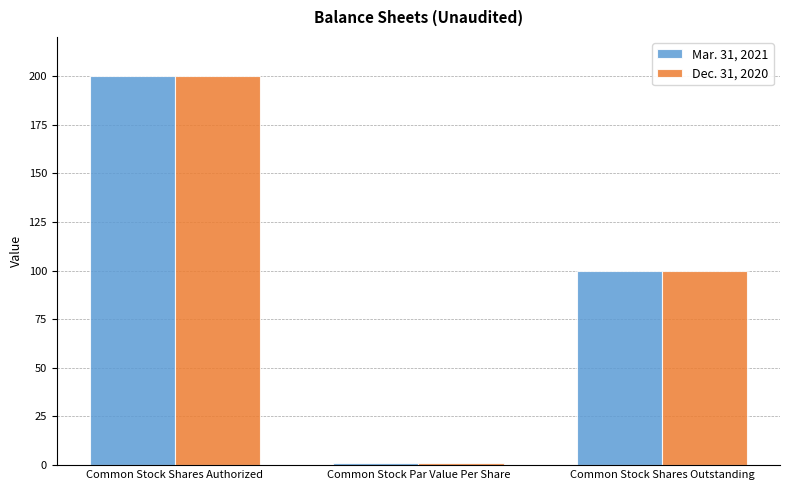

At which category is the sum across all series the highest?

Common Stock Shares Authorized